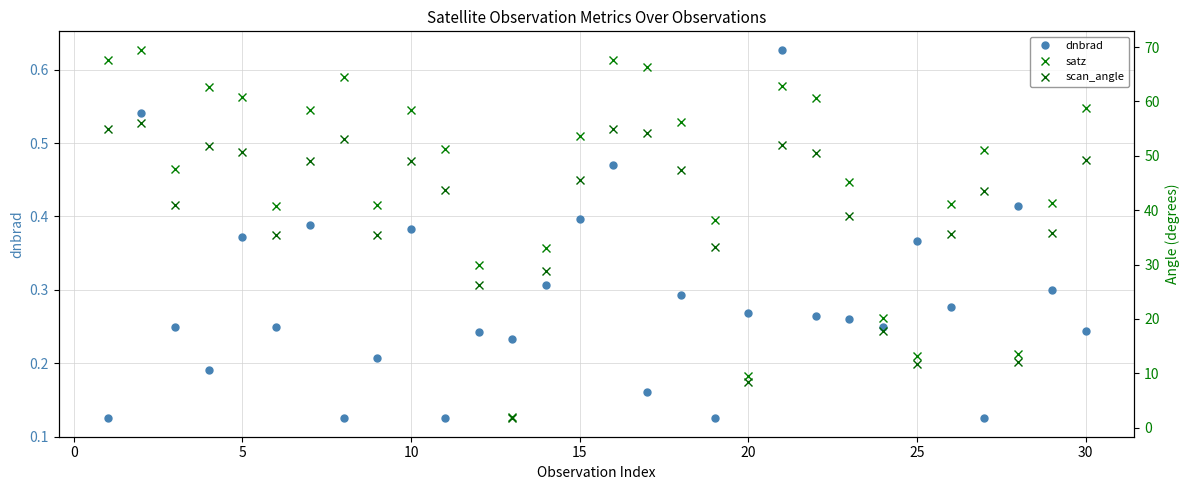

True or false: scan_angle and satz intersect in this chart.

False